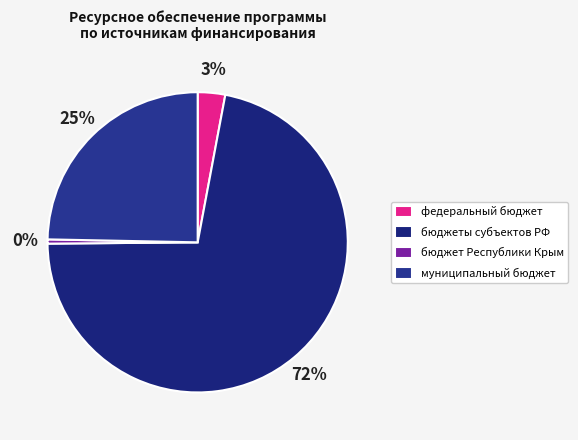

Count the number of slices in the pie.

4